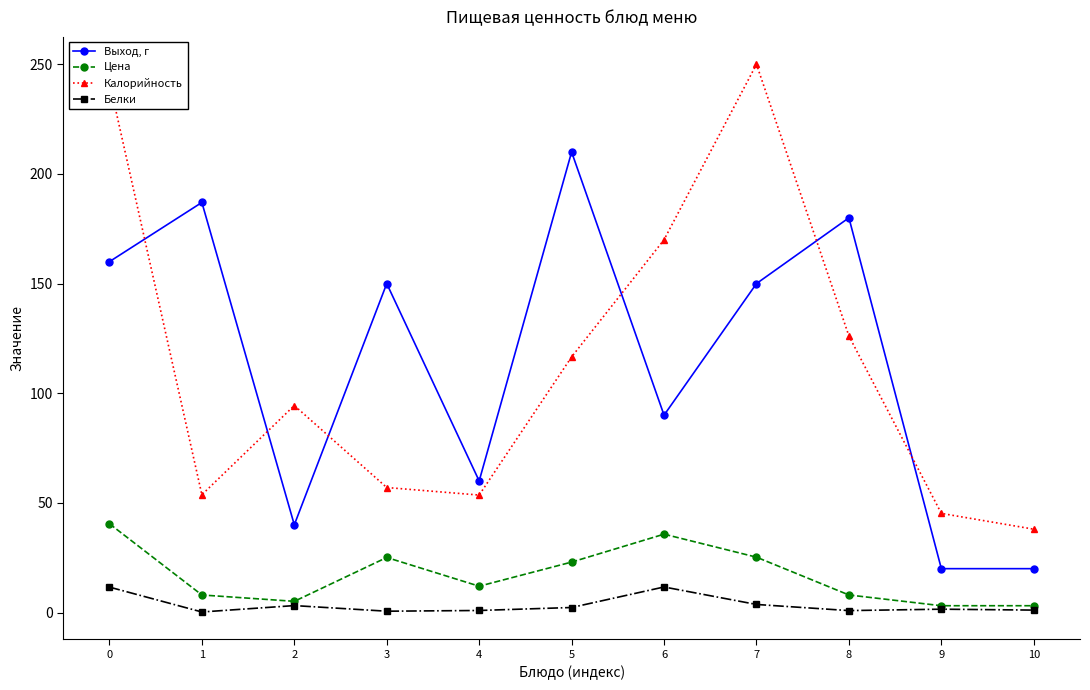

True or false: Белки and Выход, г cross at least once.

False